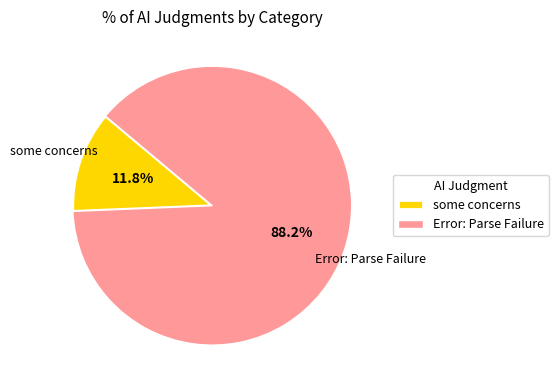

What percentage is the Error: Parse Failure slice, to the nearest percent?

88%